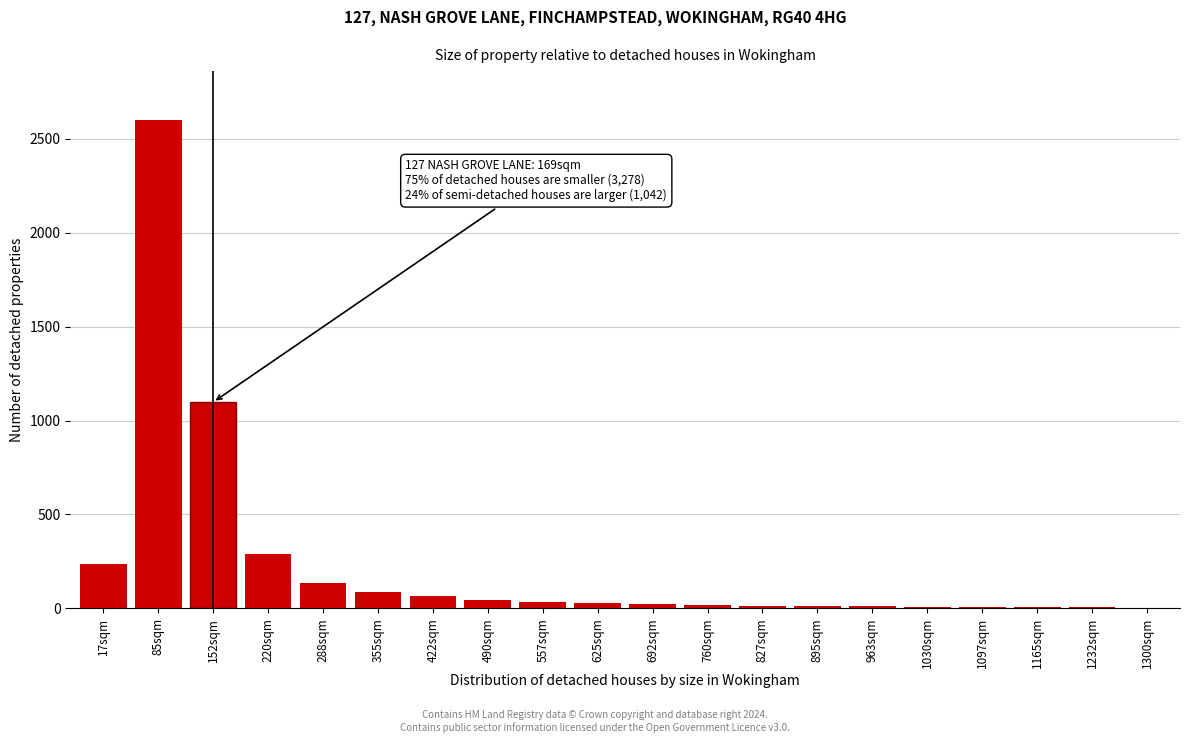

The value at 288sqm is 134. True or false?

True